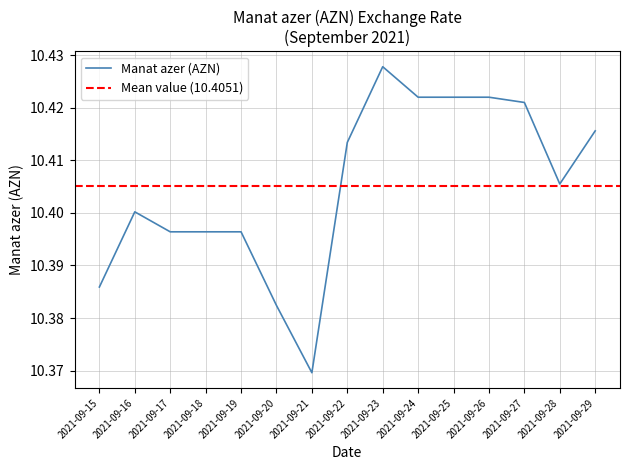

What is the maximum value shown in the chart?

10.4